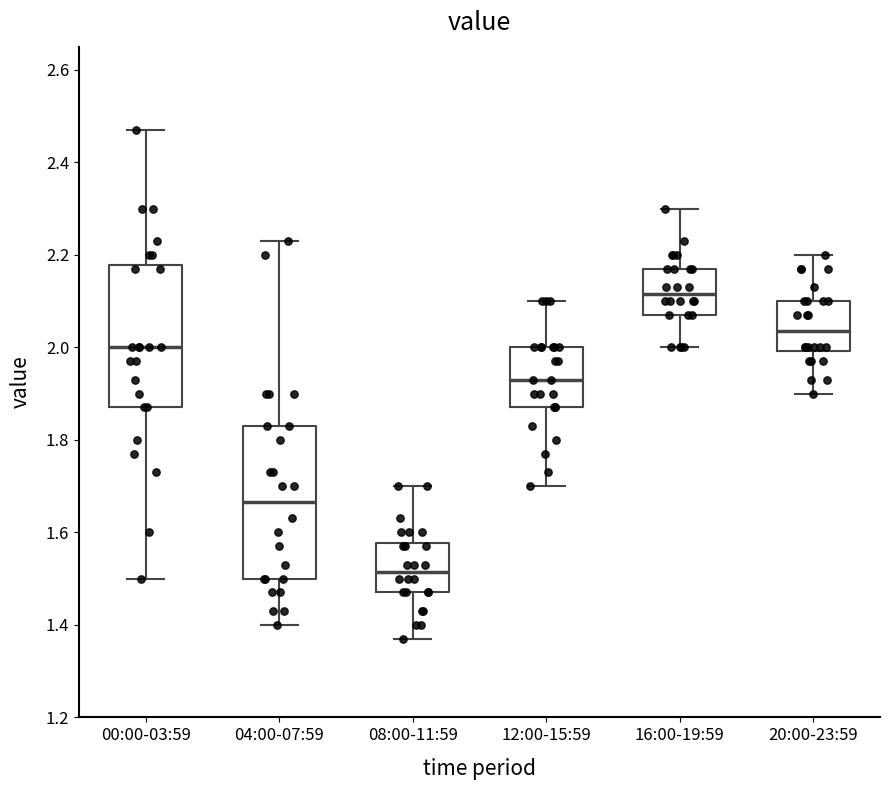

Which box has the lowest median line?

08:00-11:59